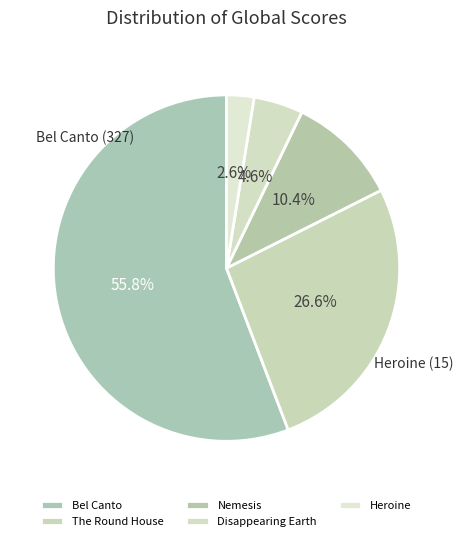

How many slices are in this pie chart?

5